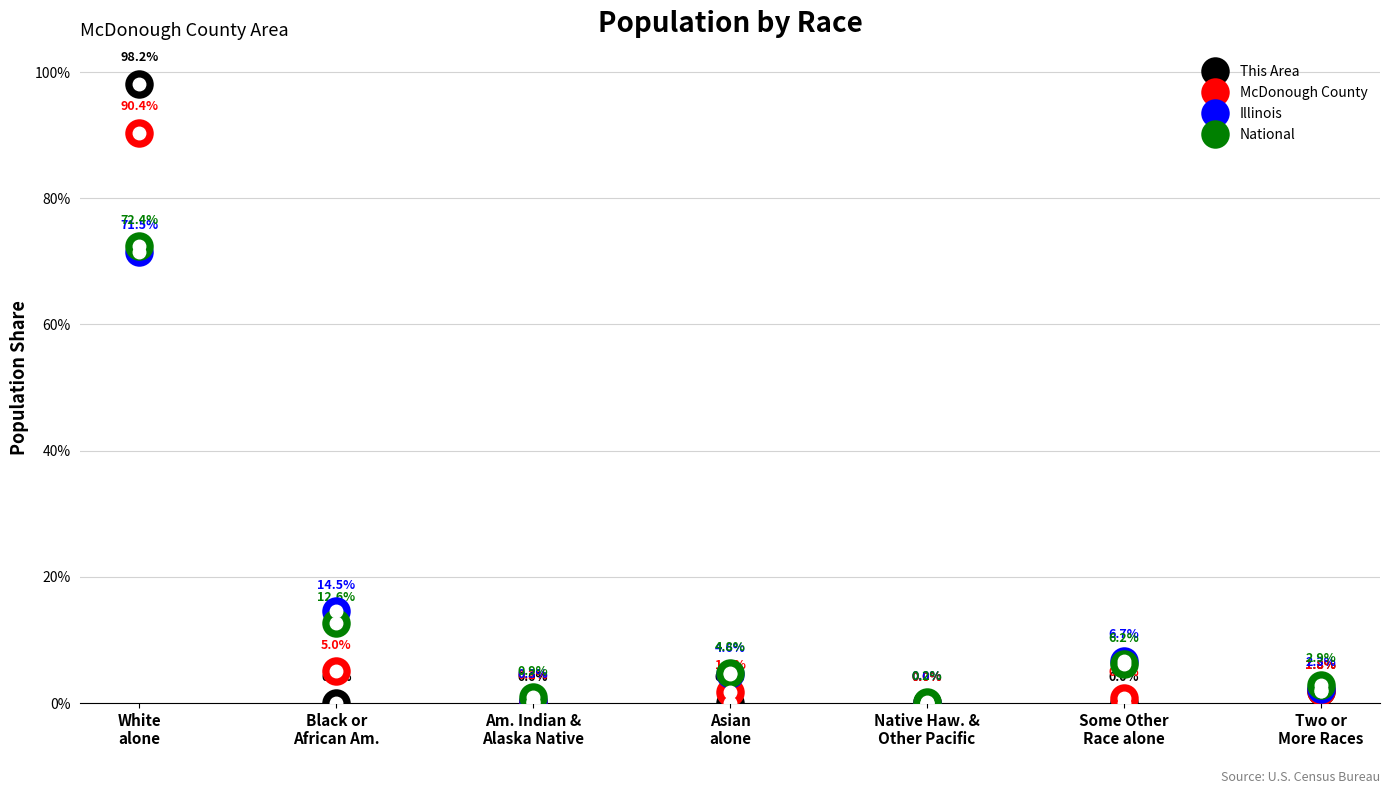

The Illinois series shows 120.5 at White
alone. True or false?

False